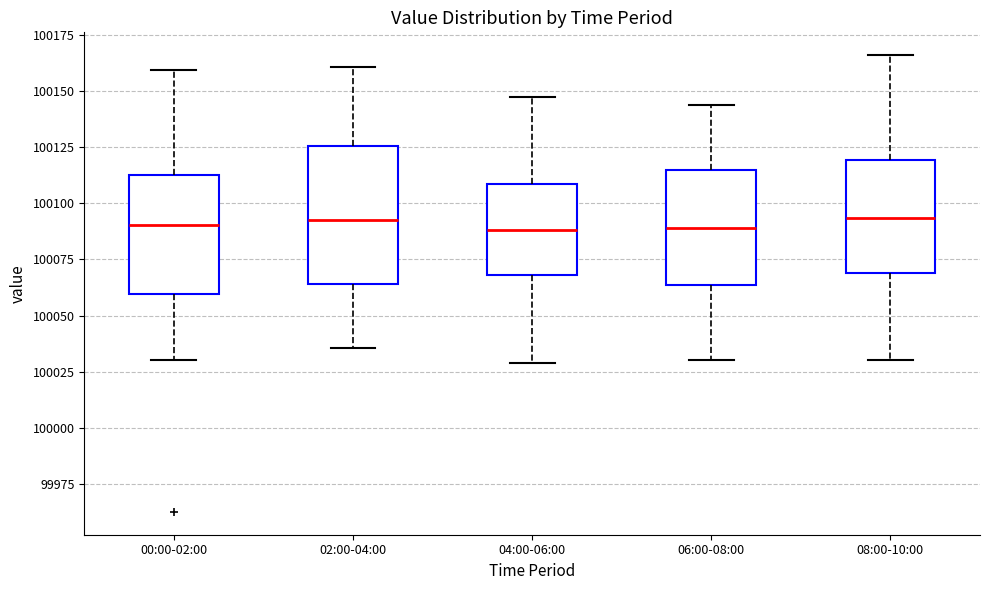

Where does the upper whisker of the box for 08:00-10:00 end on the y-axis? The values are not printed on the chart, so give them approximately, as read against the axis.

100165